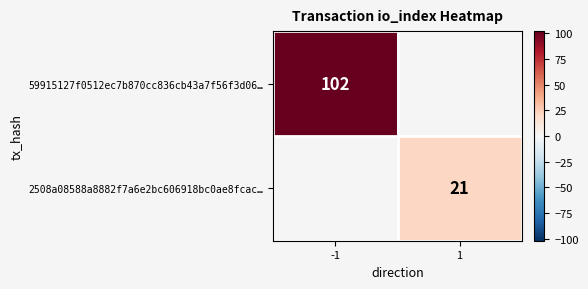

True or false: 2508a08588a8882f7a6e2bc606918bc0ae8fcac… has a value of 21 at 1.

True